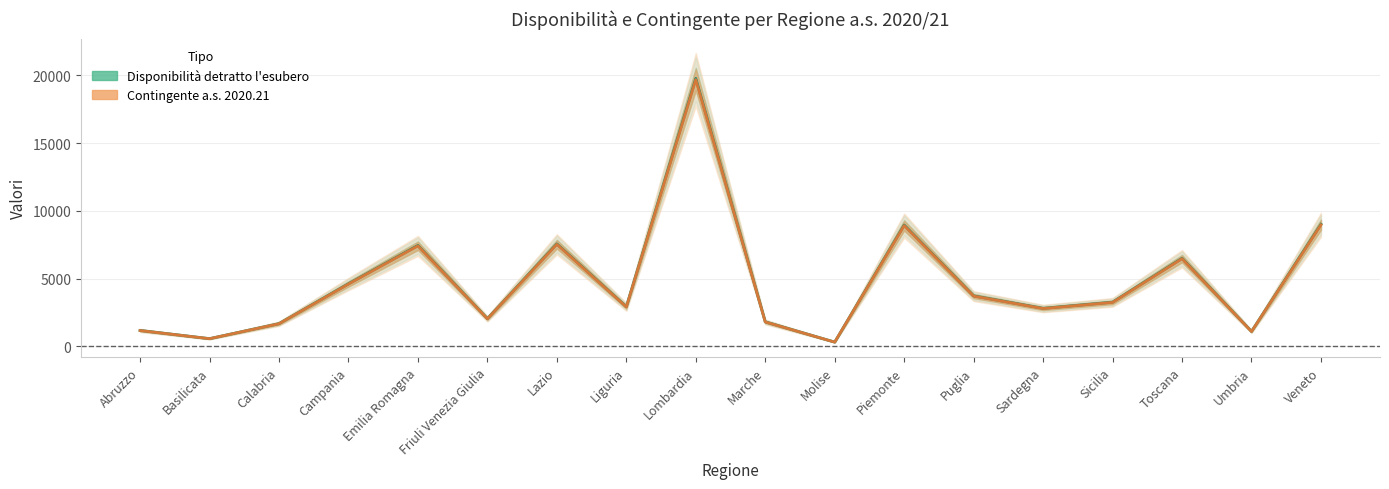

Which has a higher value, Lombardia or Basilicata?

Lombardia